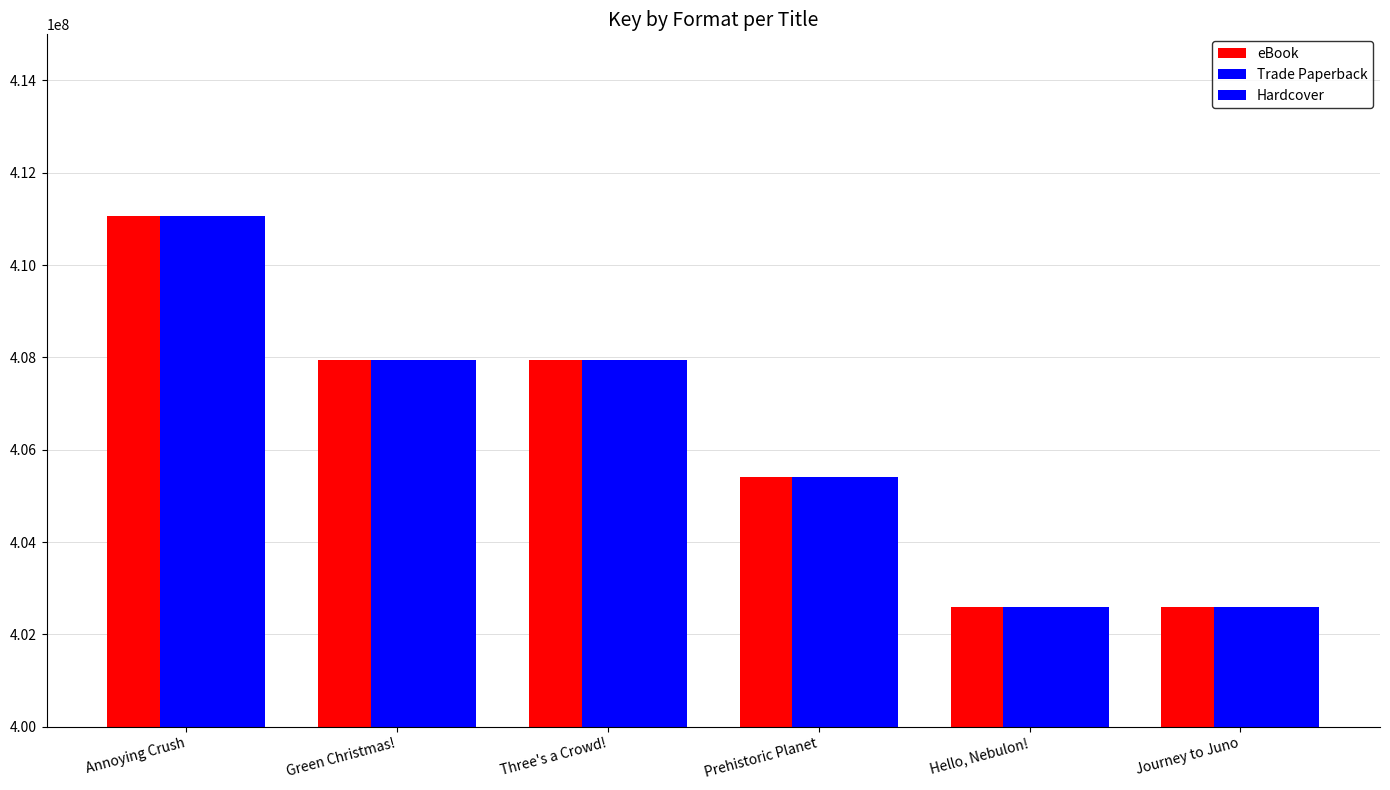

At how many categories does at least one series exceed 406200174?

3